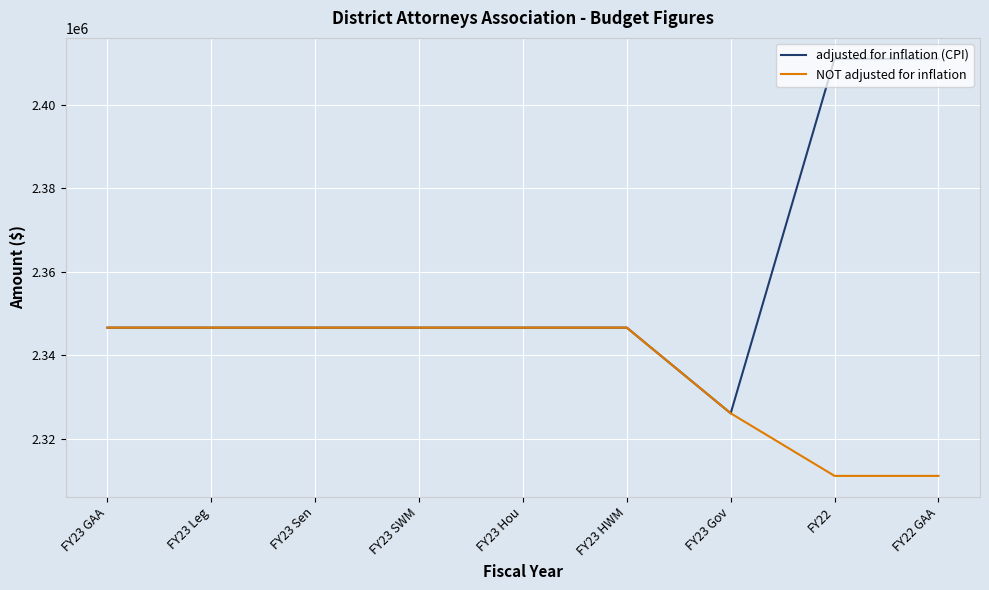

The value of NOT adjusted for inflation at FY23 SWM is 2346581. True or false?

True